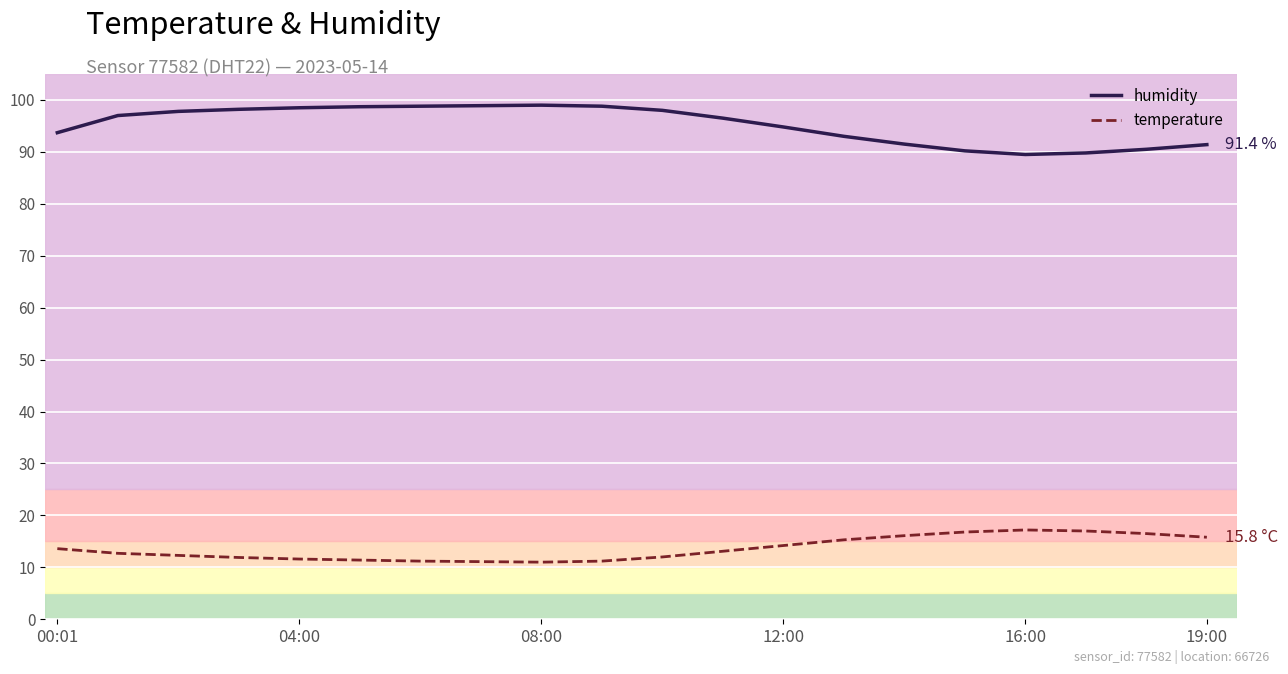

What is the maximum value for temperature?

17.2